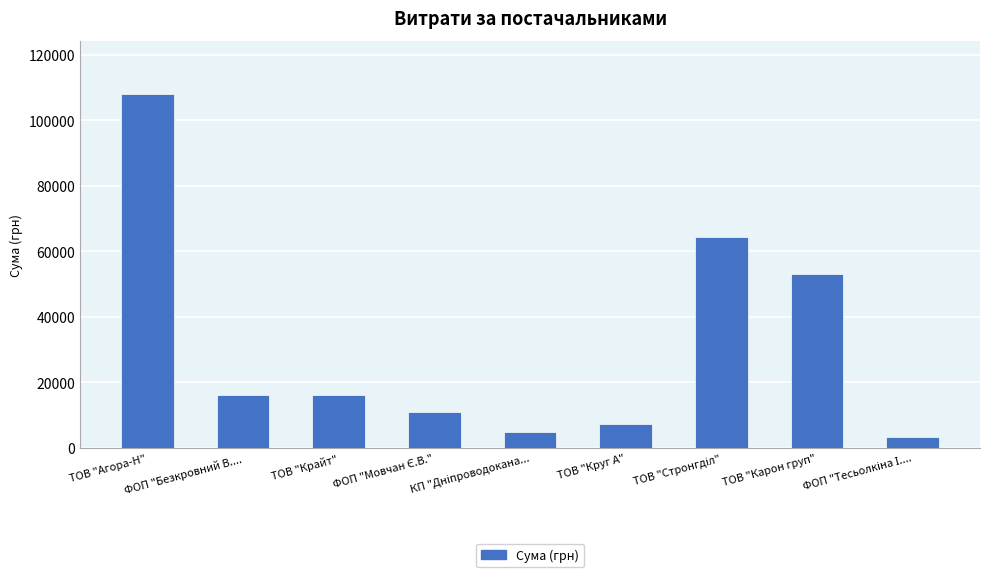

What is the value of the 7th bar from the left?

64293.0